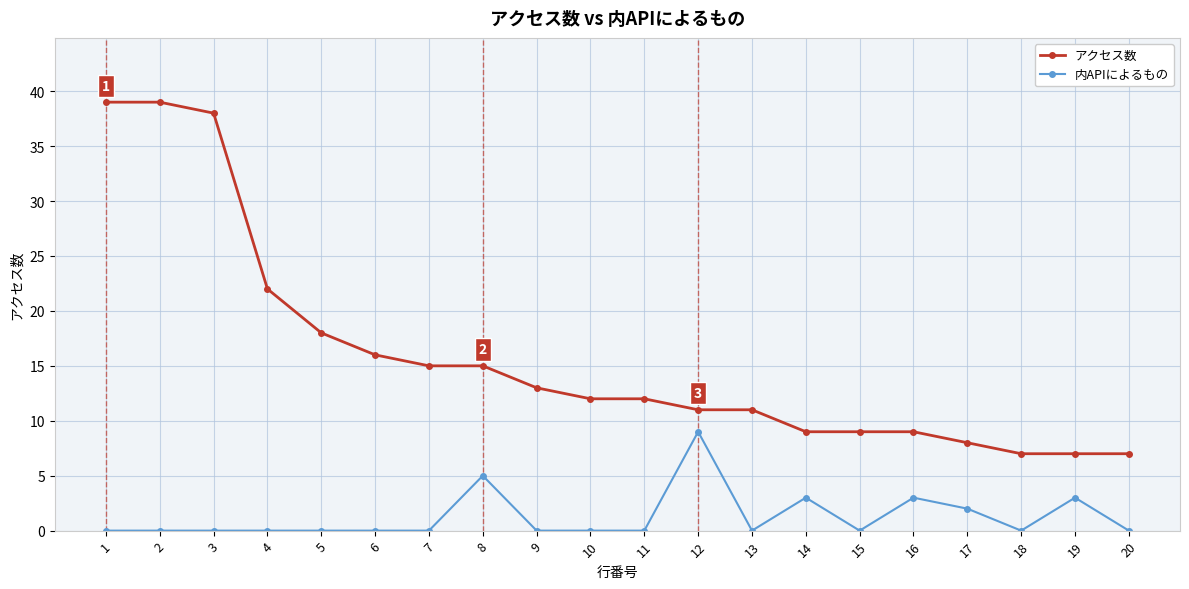

How many series are shown in this chart?

2